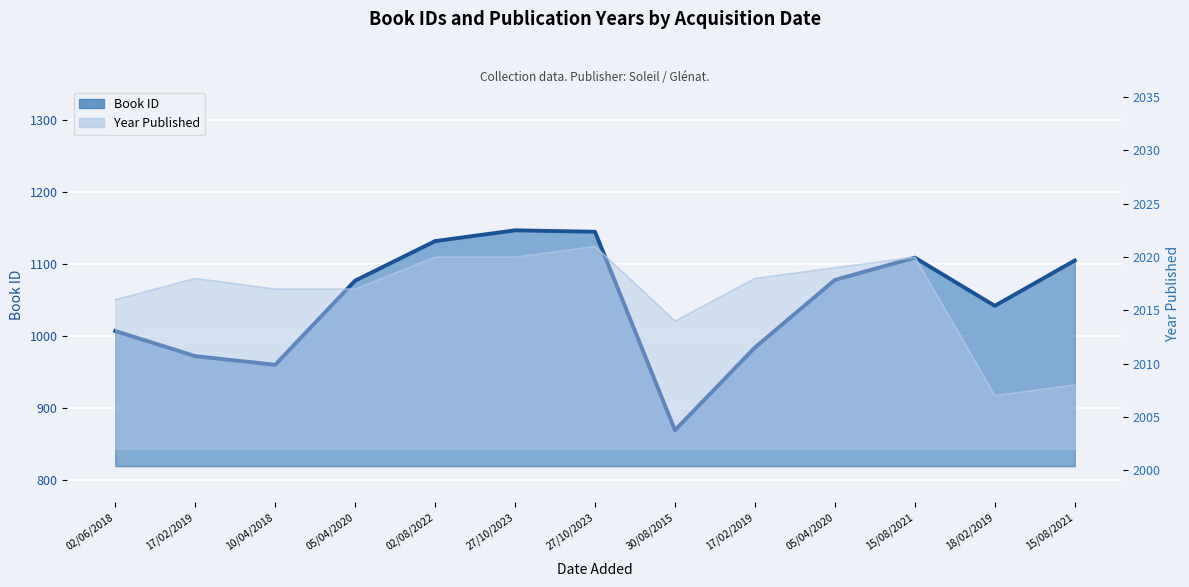

Reading left to right, list all the values displayed in this chart.

1007	972	960	1077	1132	1147	1145	869	984	1078	1109	1042	1105